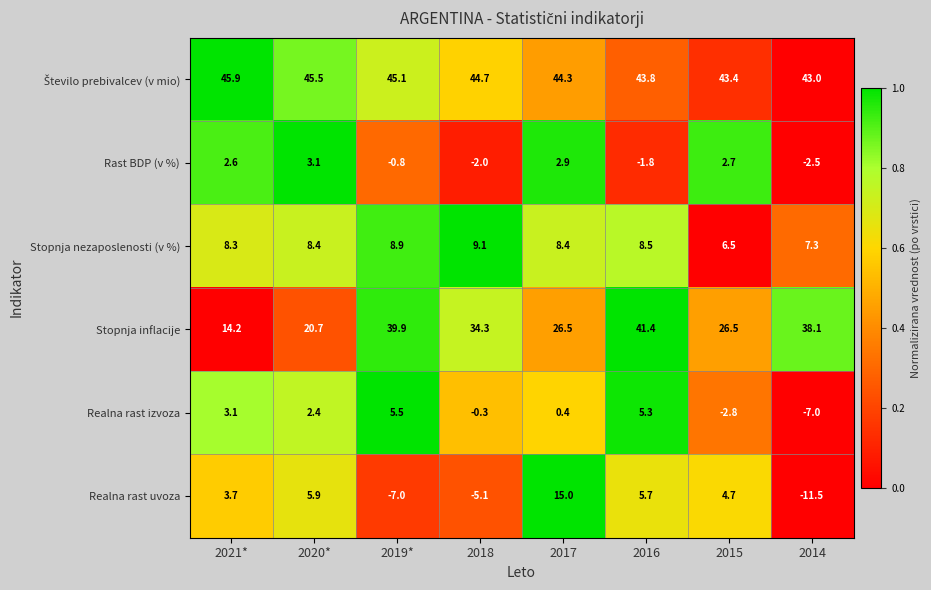

What is the greatest value displayed?

45.9